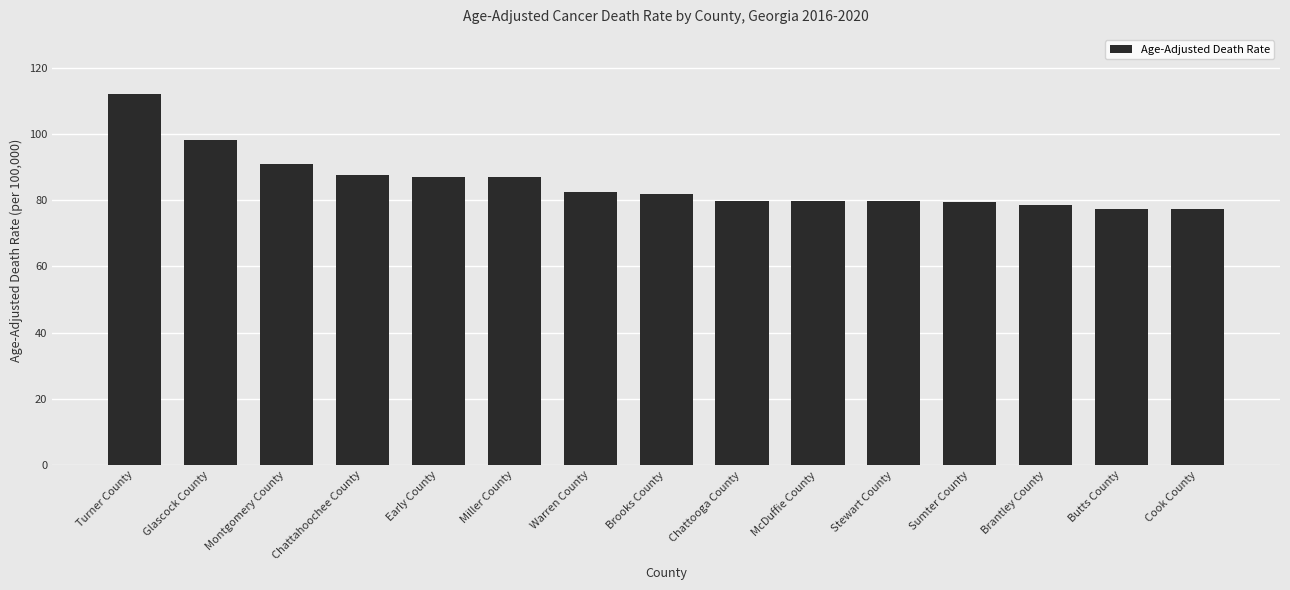

Is it true that the value at Miller County is 87.0?

True